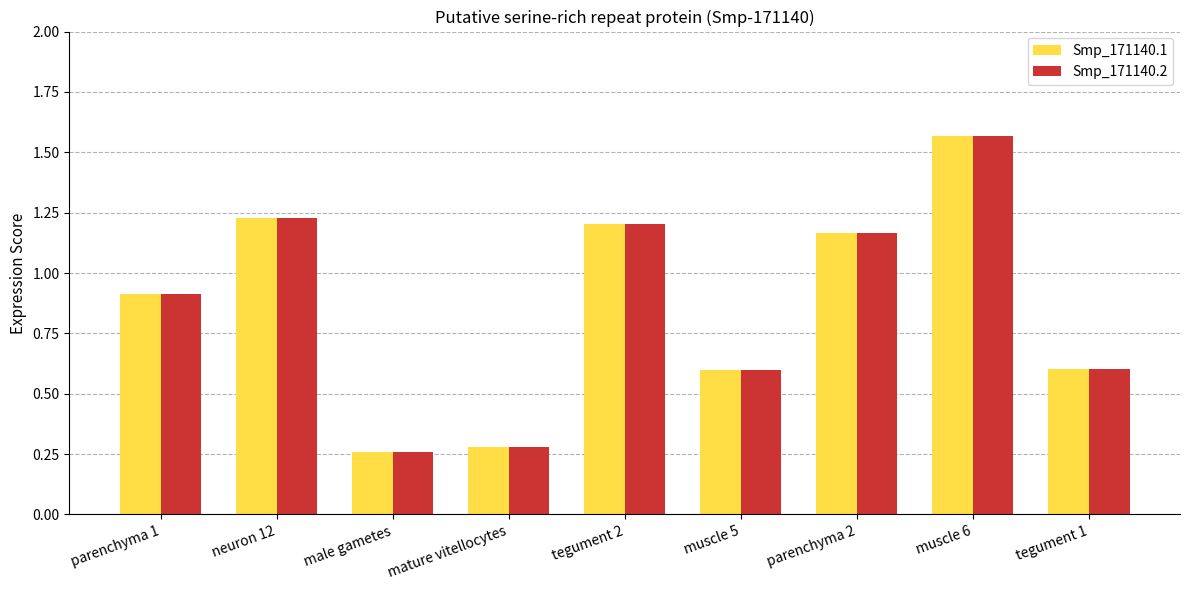

At which label does Smp_171140.2 reach its minimum?

male gametes